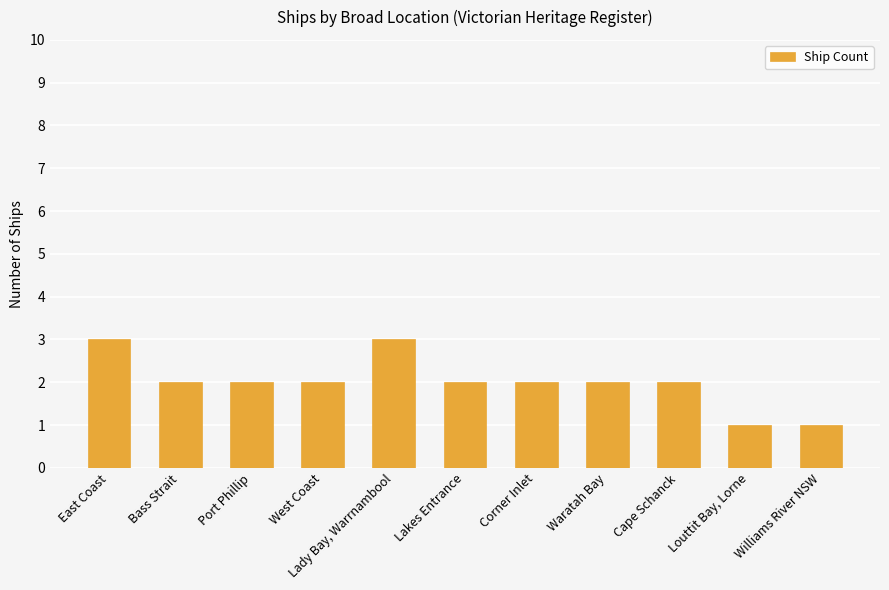

What is the difference between the maximum and minimum values?

2